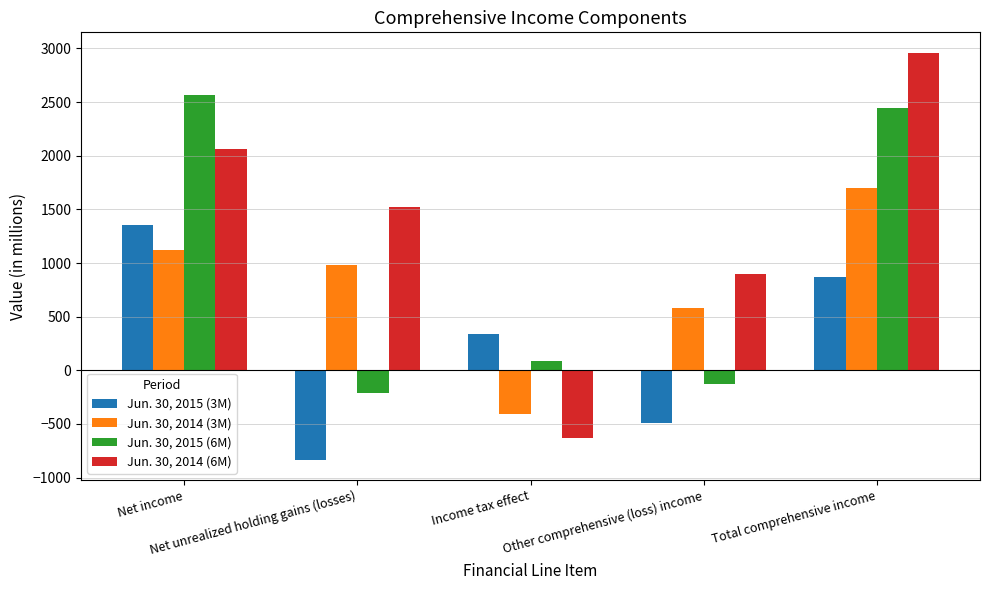

Rank the series at Net income from highest to lowest value.

Jun. 30, 2015 (6M), Jun. 30, 2014 (6M), Jun. 30, 2015 (3M), Jun. 30, 2014 (3M)